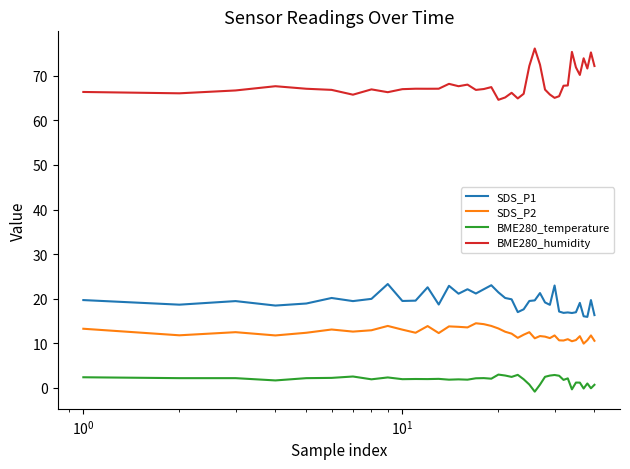

Rank the series by their maximum value, from lowest to highest.

BME280_temperature, SDS_P2, SDS_P1, BME280_humidity